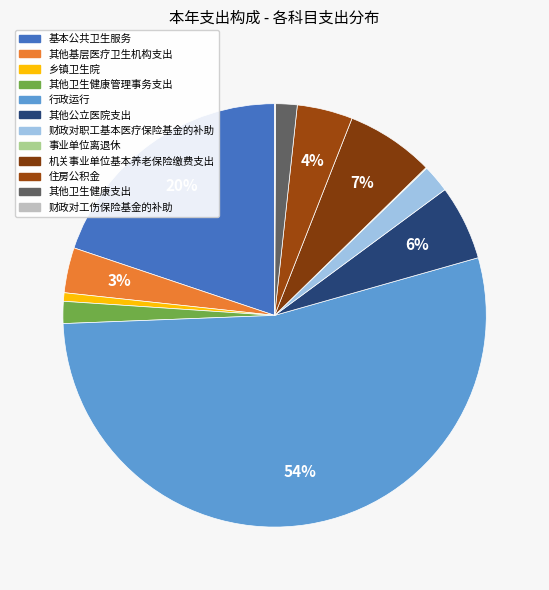

True or false: 基本公共卫生服务 accounts for 30% of the total.

False